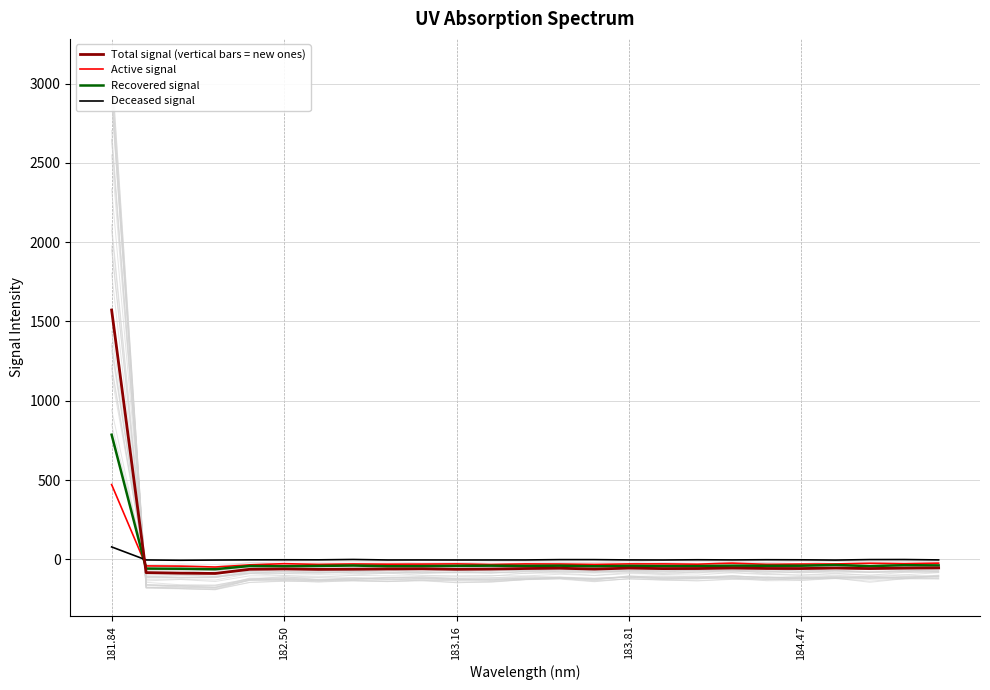

How many intersections are there between Total signal (vertical bars = new ones) and Deceased signal?

1